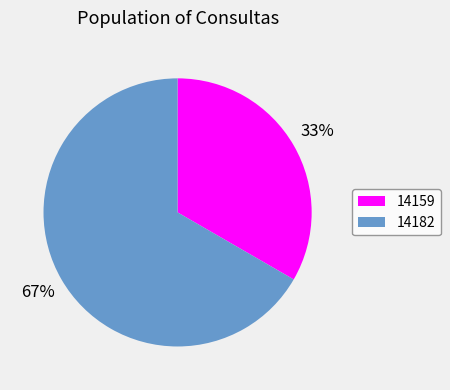

Between 14159 and 14182, which is larger?

14182